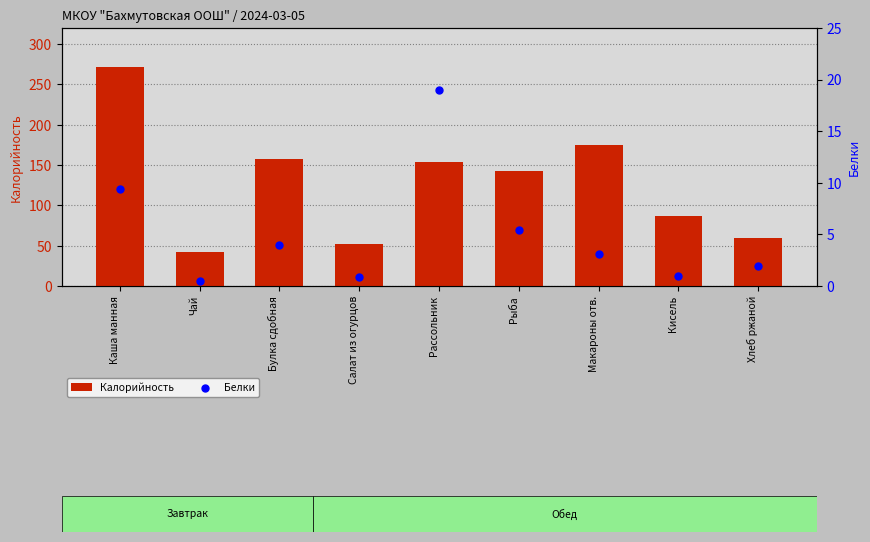

At how many categories does at least one series exceed 117?

5